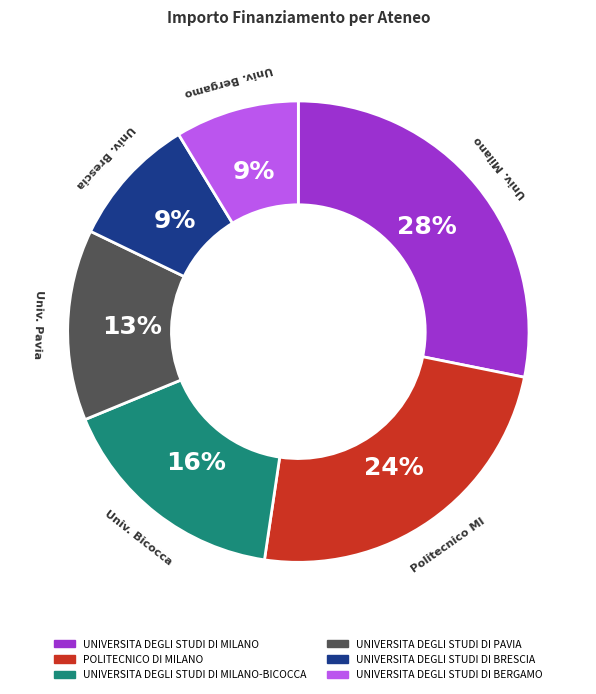

How many segments does this pie chart have?

6